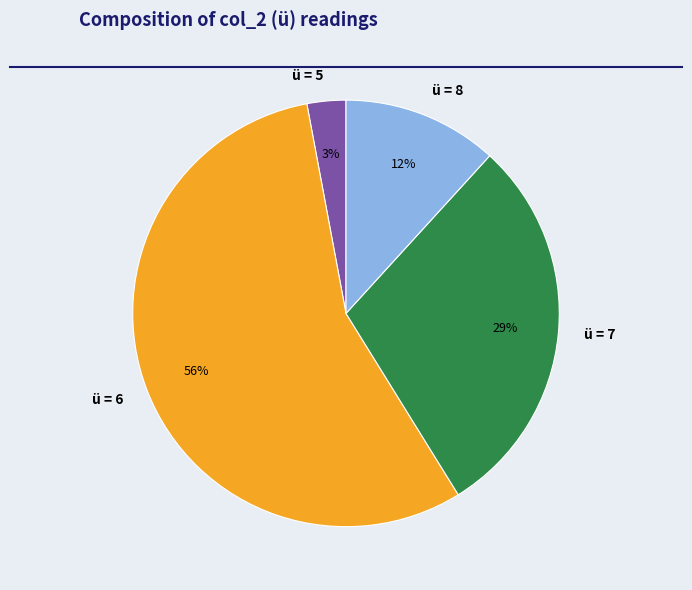

Which category accounts for the majority?

ü = 6